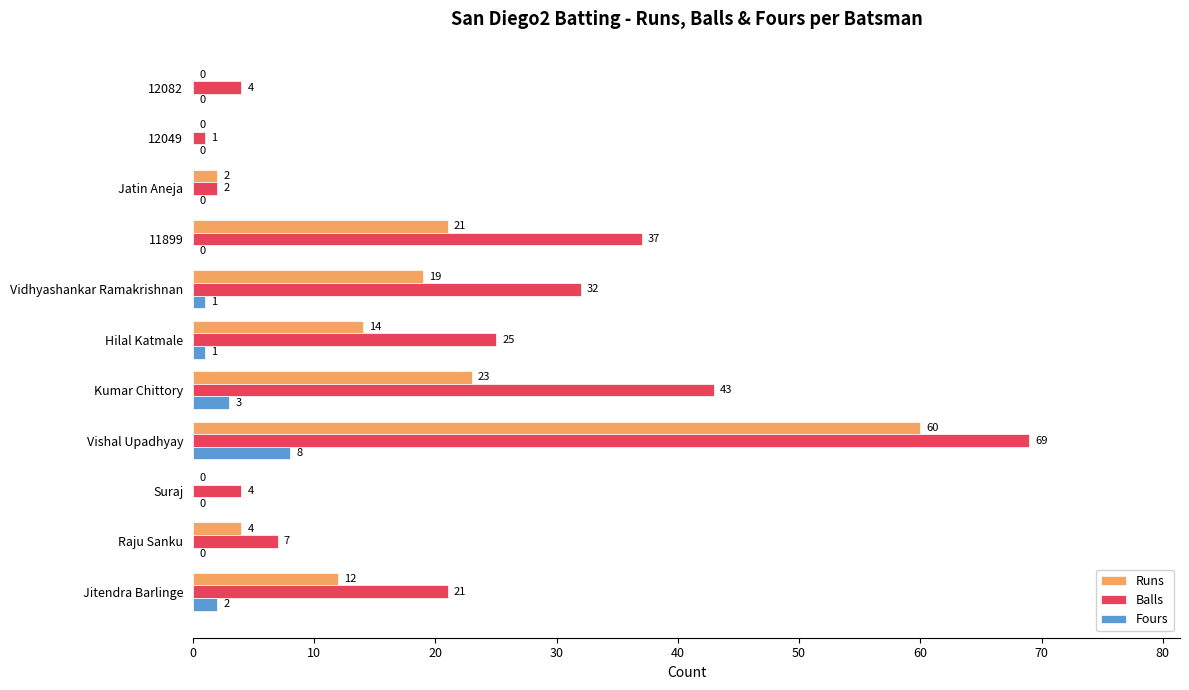

True or false: Runs has a value of -22 at Suraj.

False